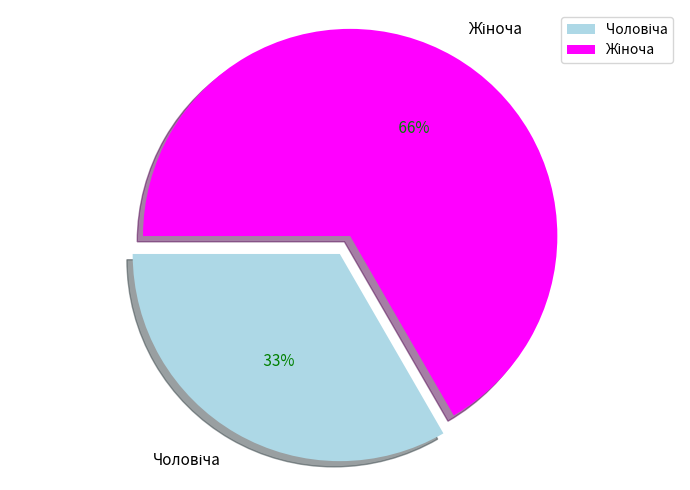

To the nearest percent, what portion does Жіноча represent?

67%